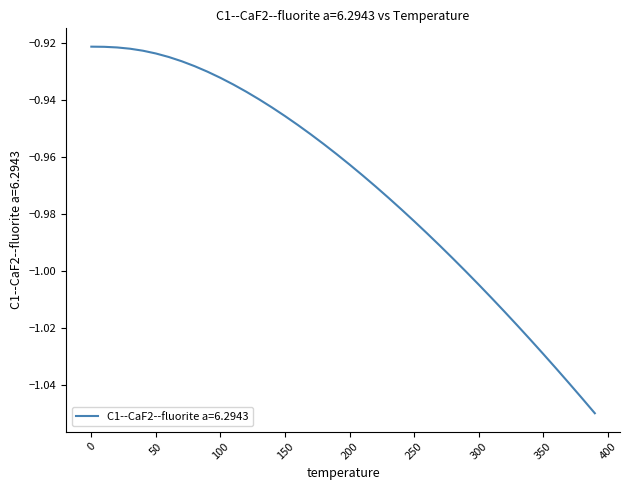

Reading left to right, extract all data points from this chart.

-0.9	-0.9	-0.9	-0.9	-0.9	-0.9	-0.9	-0.9	-0.9	-0.9	-0.9	-0.9	-0.9	-0.9	-0.9	-0.9	-0.9	-1.0	-1.0	-1.0	-1.0	-1.0	-1.0	-1.0	-1.0	-1.0	-1.0	-1.0	-1.0	-1.0	-1.0	-1.0	-1.0	-1.0	-1.0	-1.0	-1.0	-1.0	-1.0	-1.0